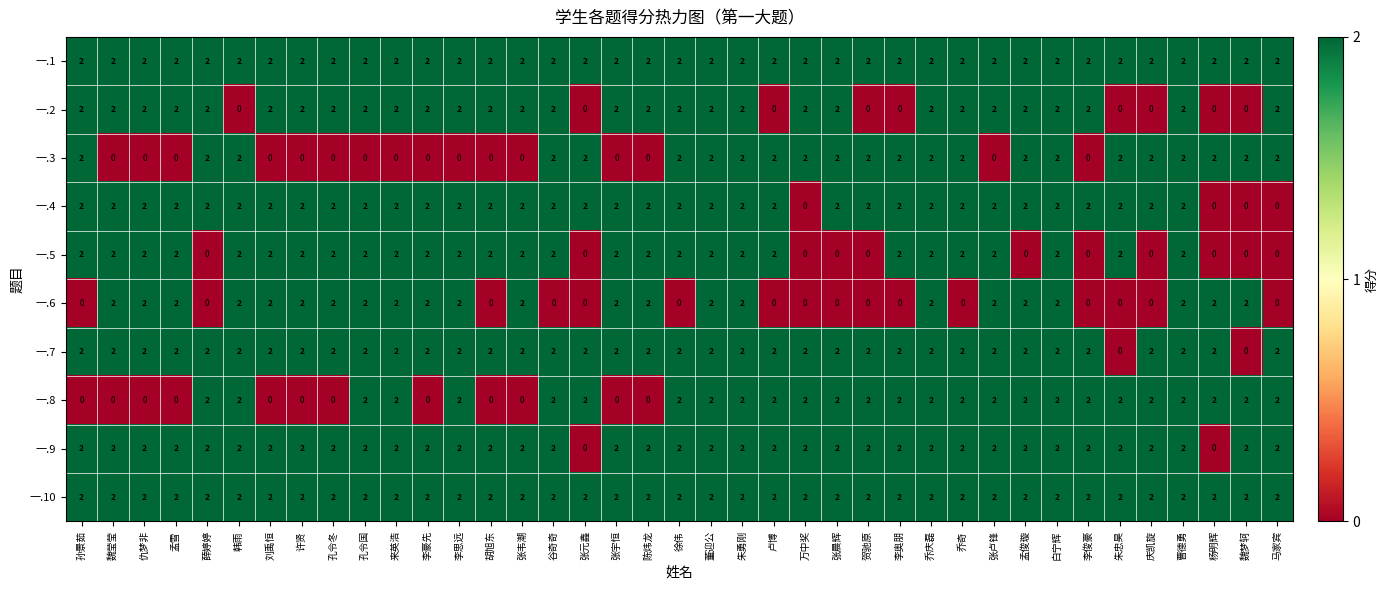

True or false: 一.10 has a value of 4 at 魏梦轲.

False